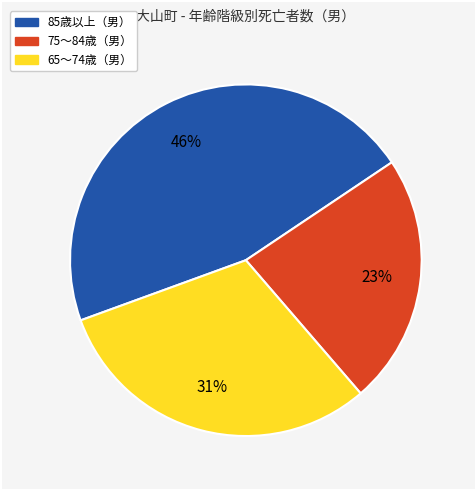

What is the largest slice in the pie chart?

85歳以上（男）